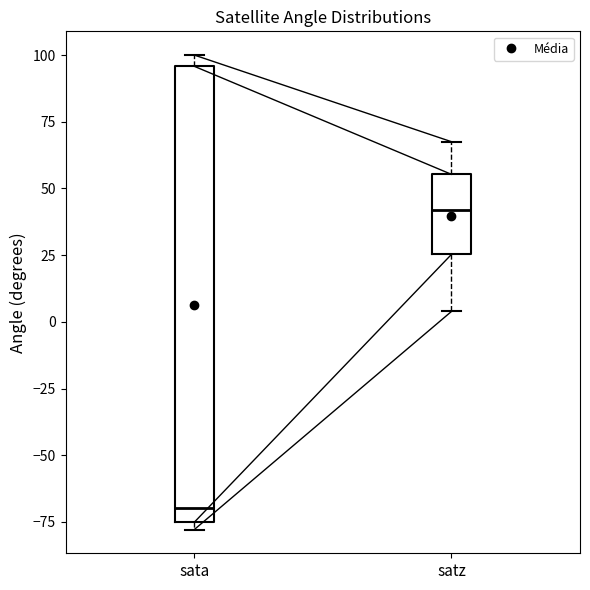

Where is the lower edge of the box for sata on the y-axis? The values are not printed on the chart, so give them approximately, as read against the axis.

-75